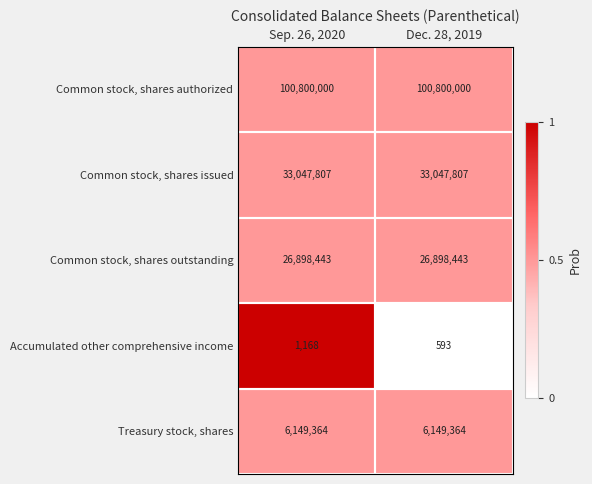

What is the highest value of the Common stock, shares issued series?

33047807